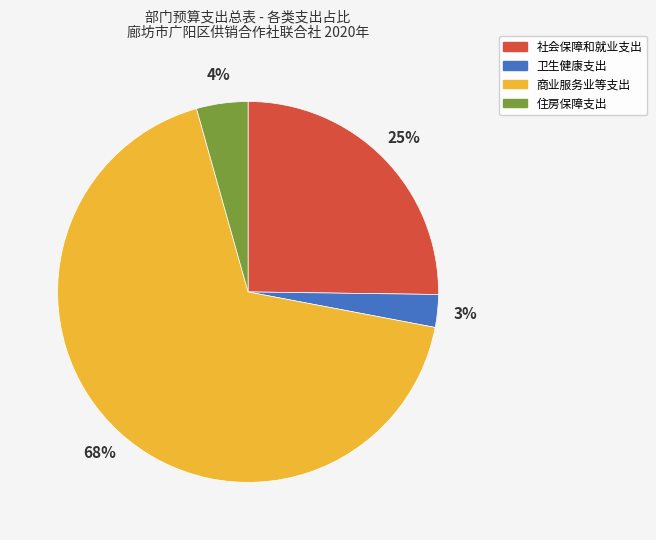

Do 社会保障和就业支出 and 卫生健康支出 together represent more than half of the pie?

No